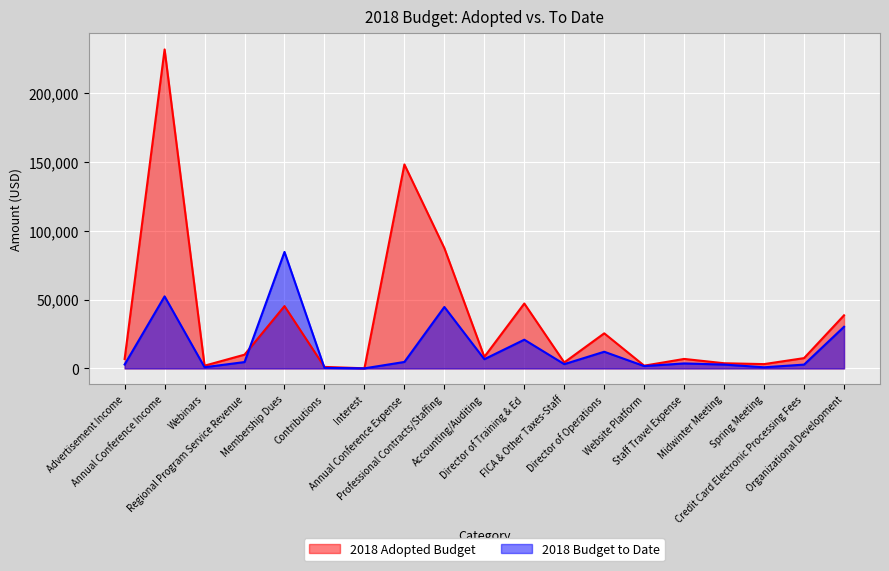

Is the value of 2018 Adopted Budget at Organizational Development greater than the value of 2018 Budget to Date at Annual Conference Income?

No